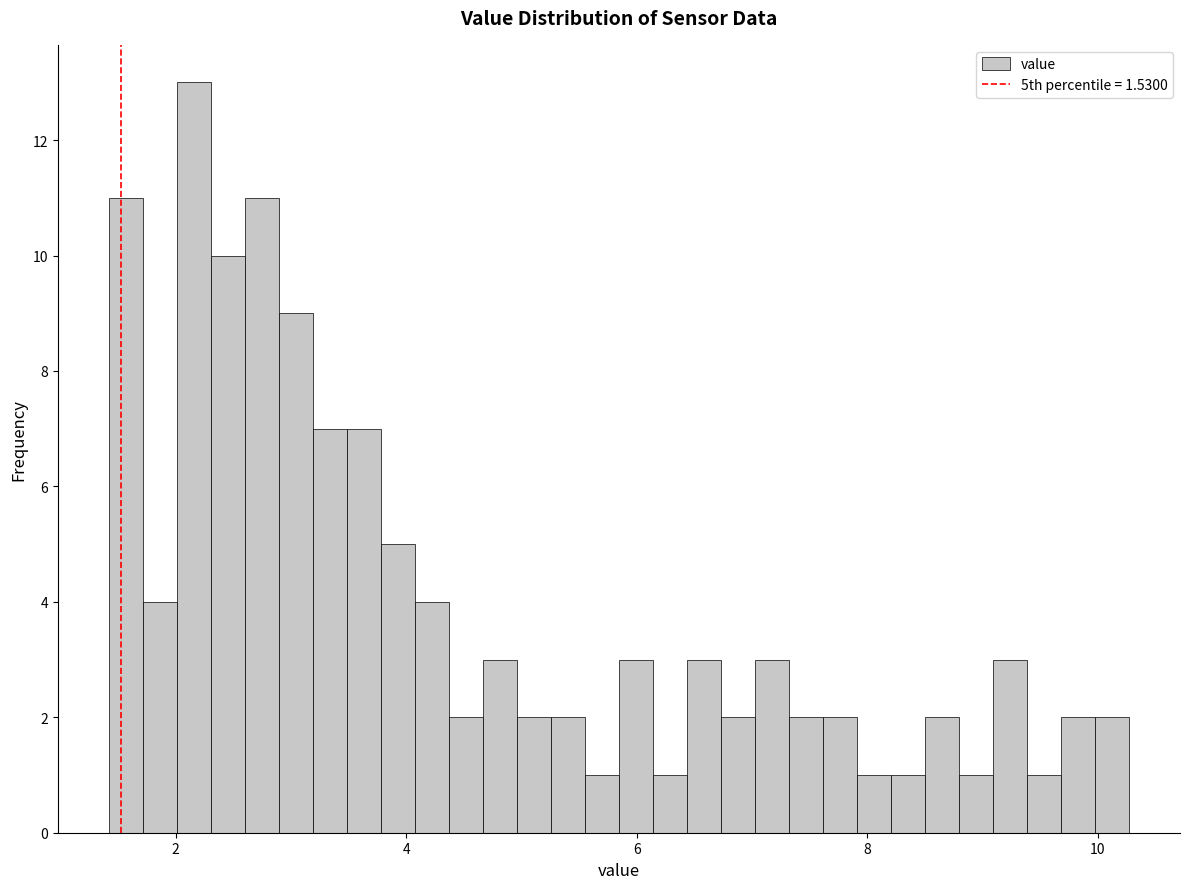

Read against the x-axis, roughly where is the centre of the tallest bar?

2.2